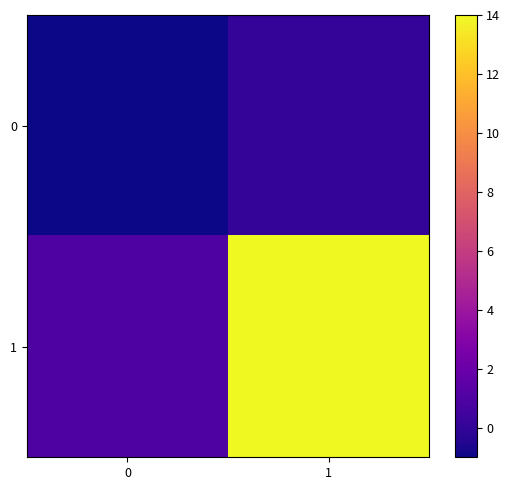

At how many categories does at least one series exceed 8?

1